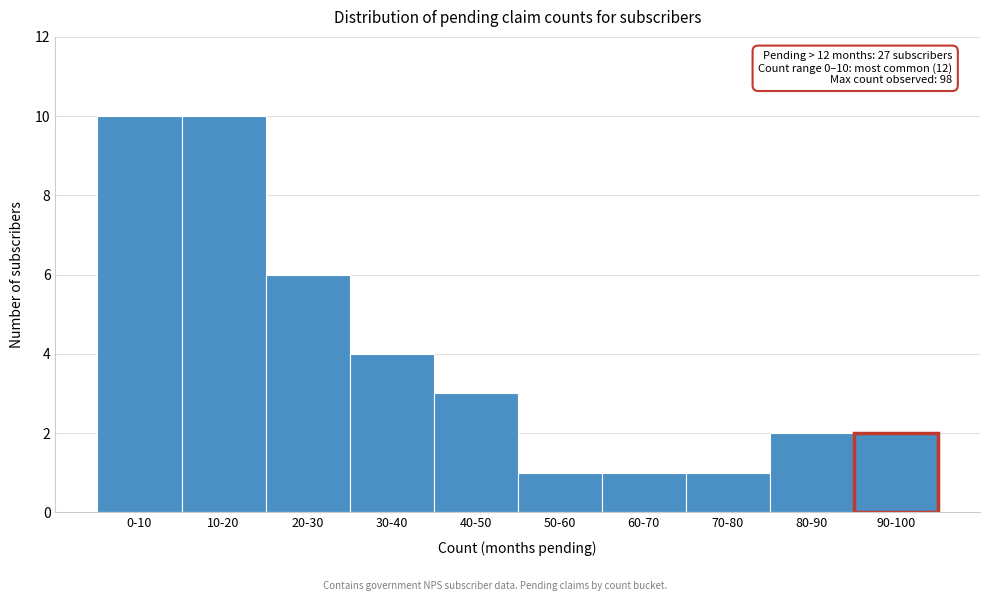

Reading left to right, transcribe all the data shown in this chart.

0-10=10	10-20=10	20-30=6	30-40=4	40-50=3	50-60=1	60-70=1	70-80=1	80-90=2	90-100=2